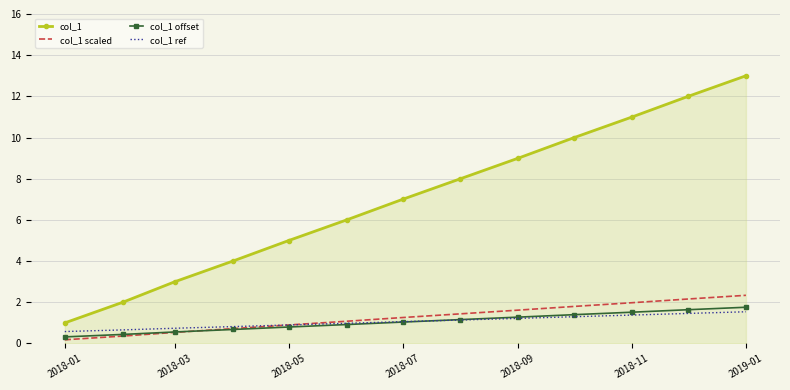

True or false: col_1 ref and col_1 cross at least once.

False